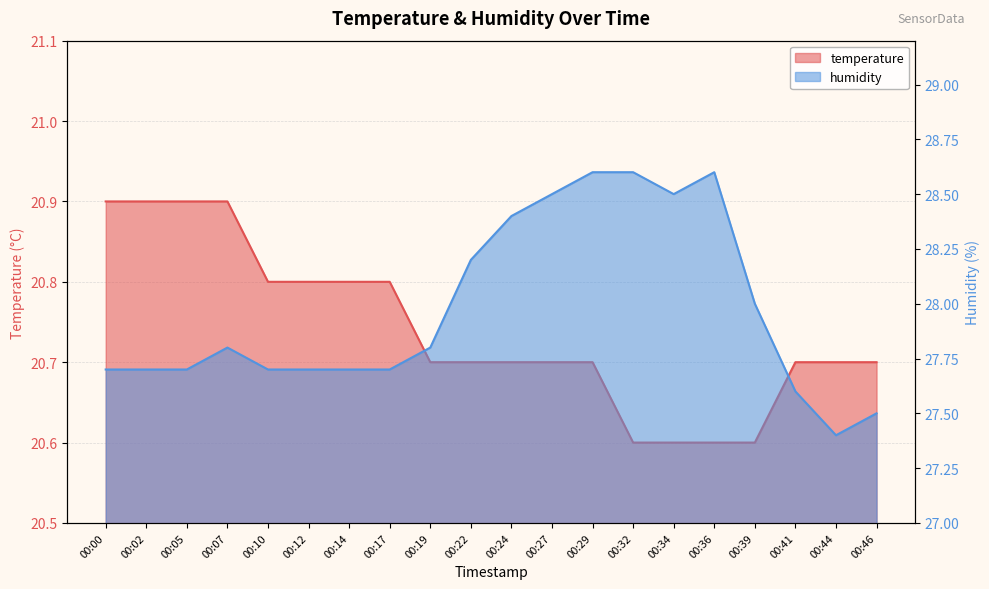

What is the minimum value for temperature?

20.6